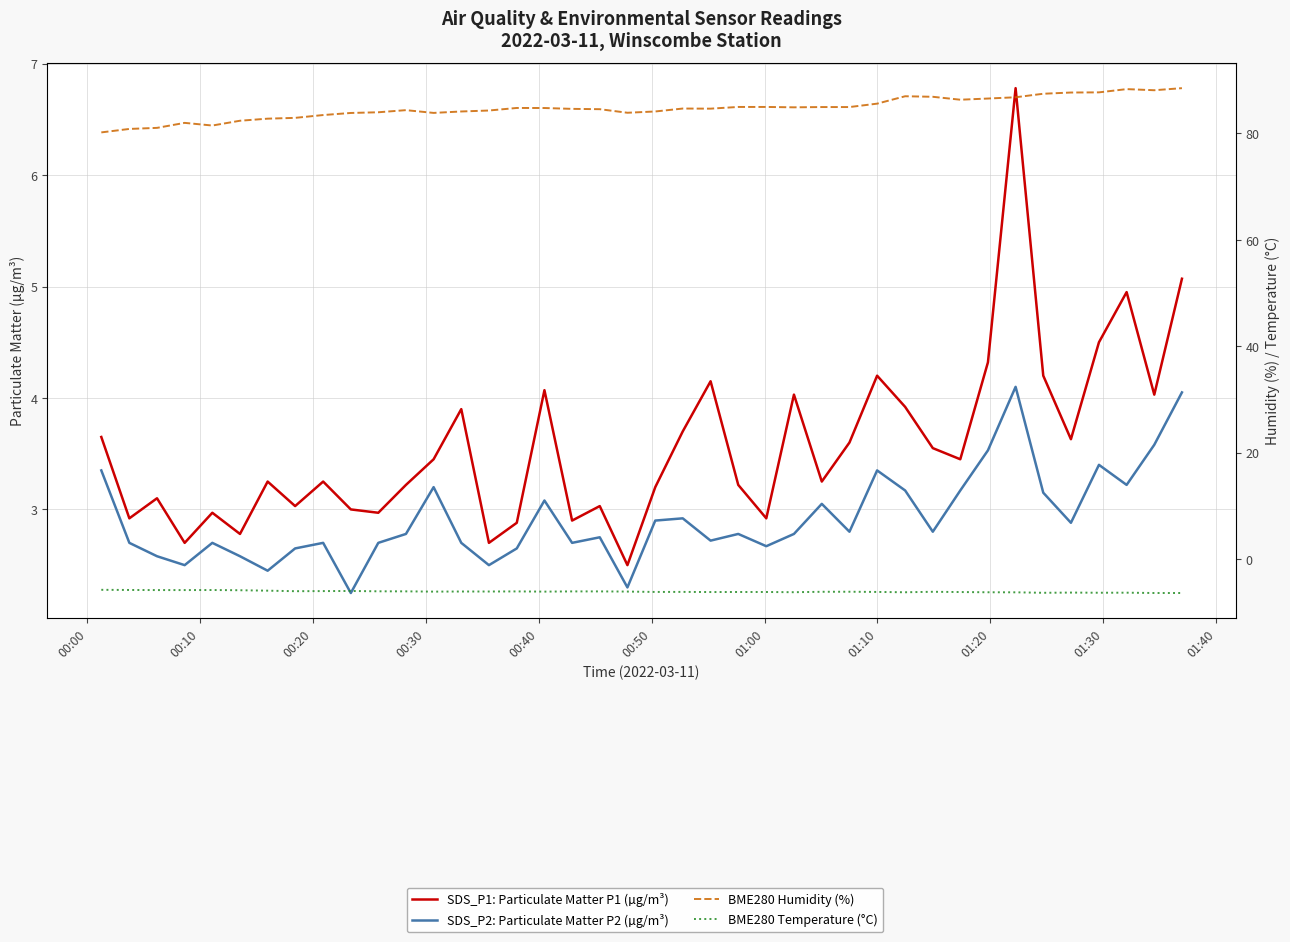

What is the value of the BME280 Temperature (°C) point at the 10th from the left?

-6.0